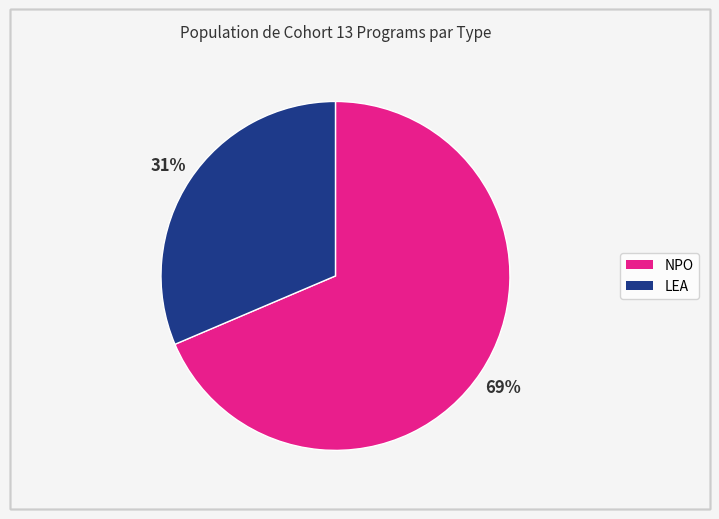

Is there any slice that represents more than half of the pie?

Yes